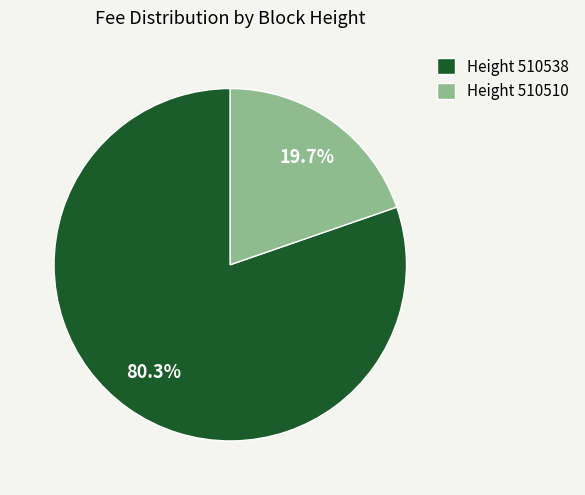

Rank the categories by value from highest to lowest.

Height 510538, Height 510510